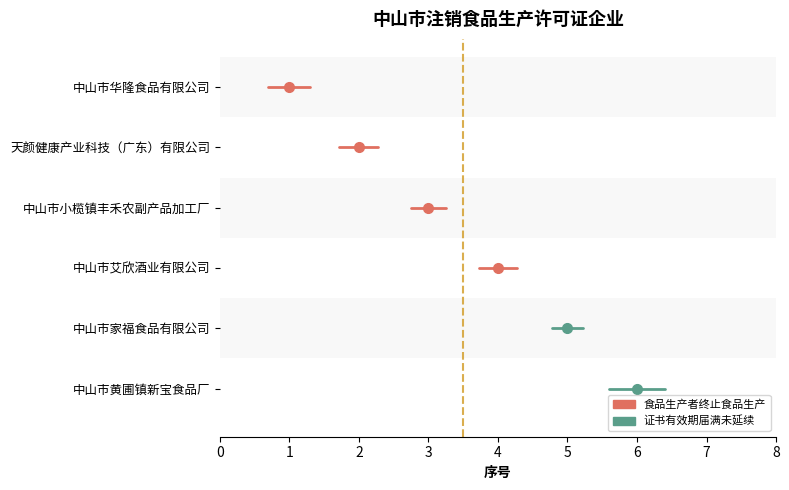

Which series has the widest spread of values?

食品生产者终止食品生产